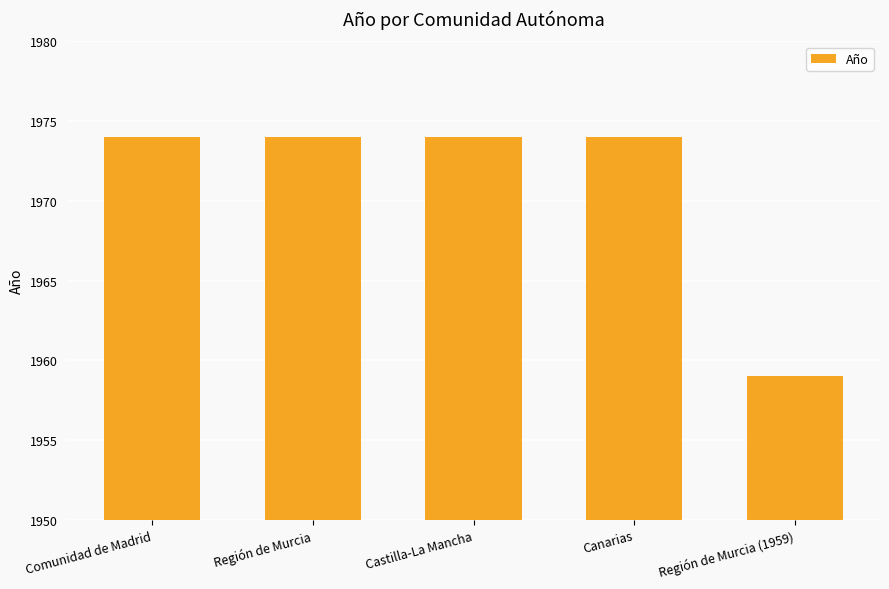

The chart shows a value of 1974 at Canarias. True or false?

True